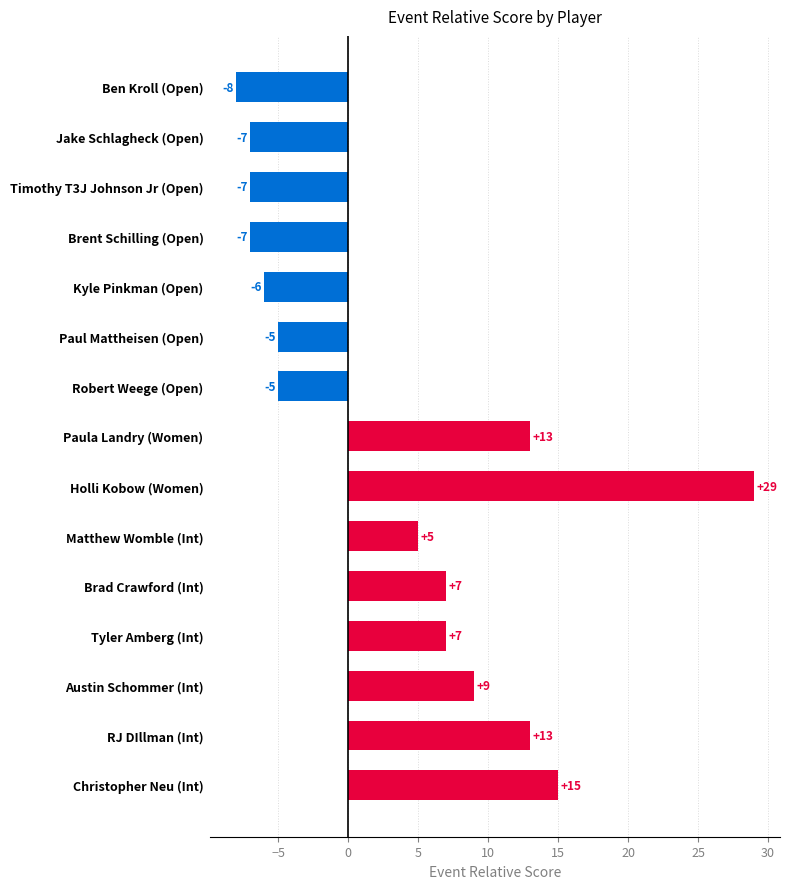

What is the difference between the maximum and second lowest values?

36